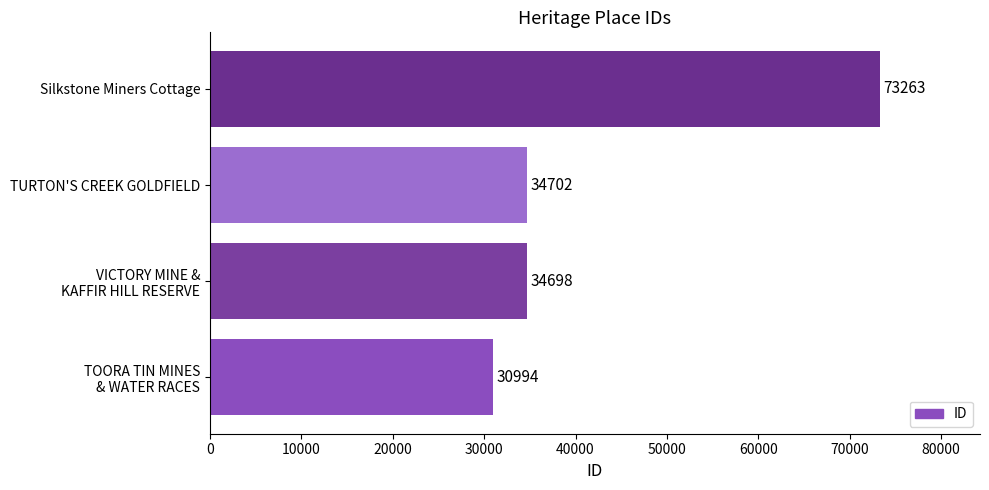

List the labels in order of value, smallest first.

TOORA TIN MINES
& WATER RACES, VICTORY MINE &
KAFFIR HILL RESERVE, TURTON'S CREEK GOLDFIELD, Silkstone Miners Cottage